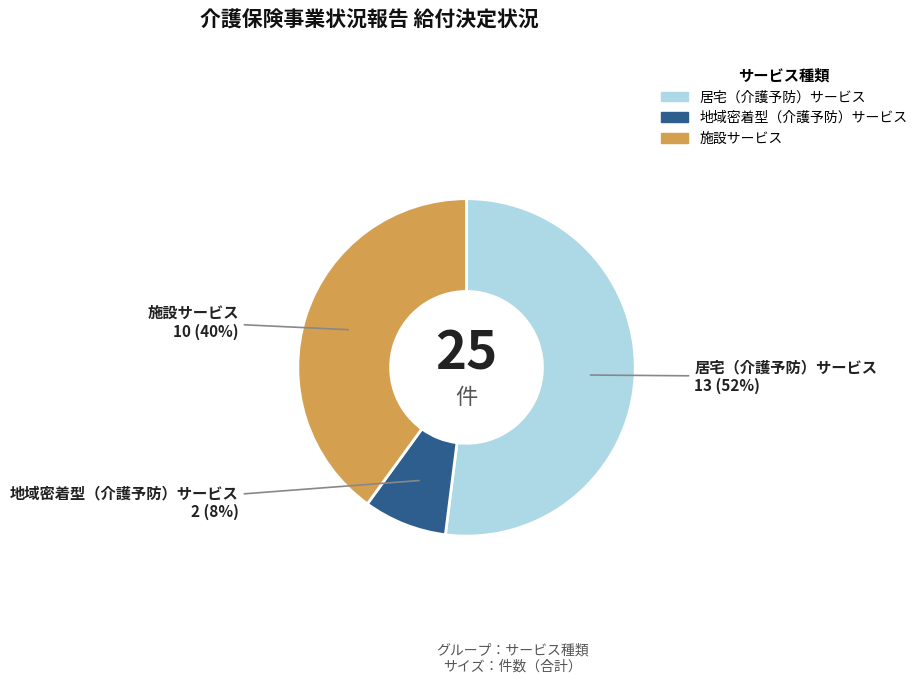

Combined, do 施設サービス and 地域密着型（介護予防）サービス account for over 50%?

No